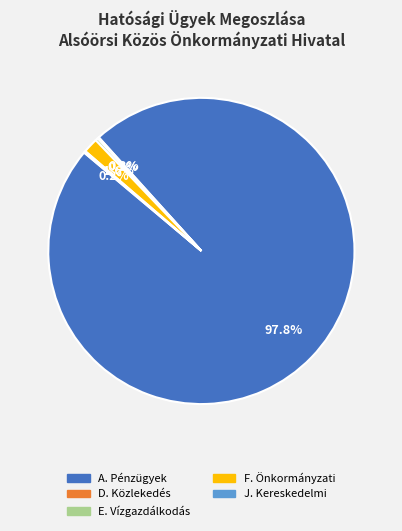

Which category has the biggest portion of the pie?

A. Pénzügyek